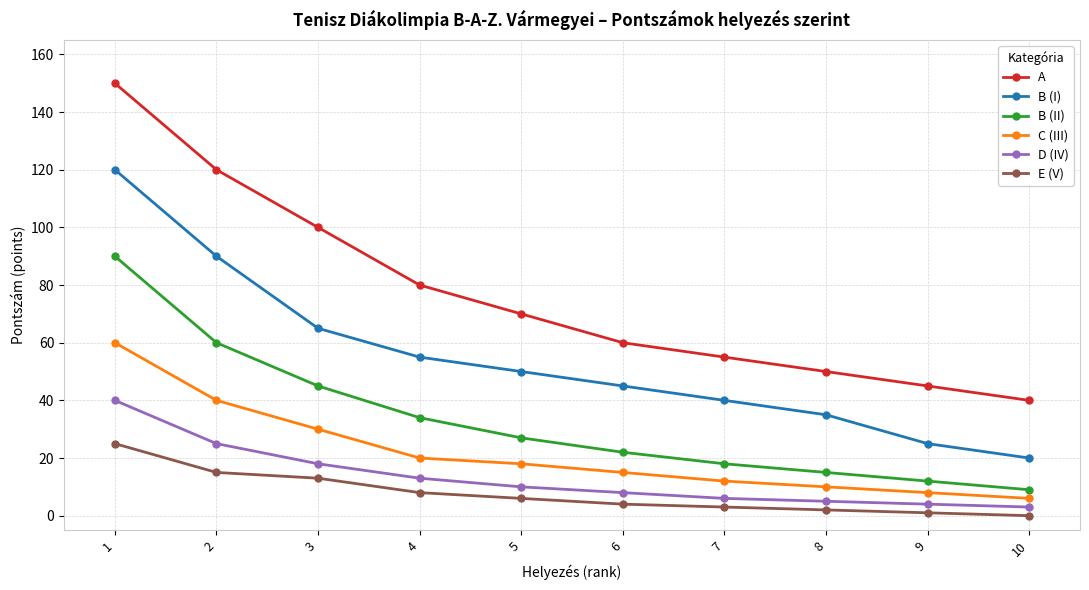

The B (II) series shows 44 at 5. True or false?

False